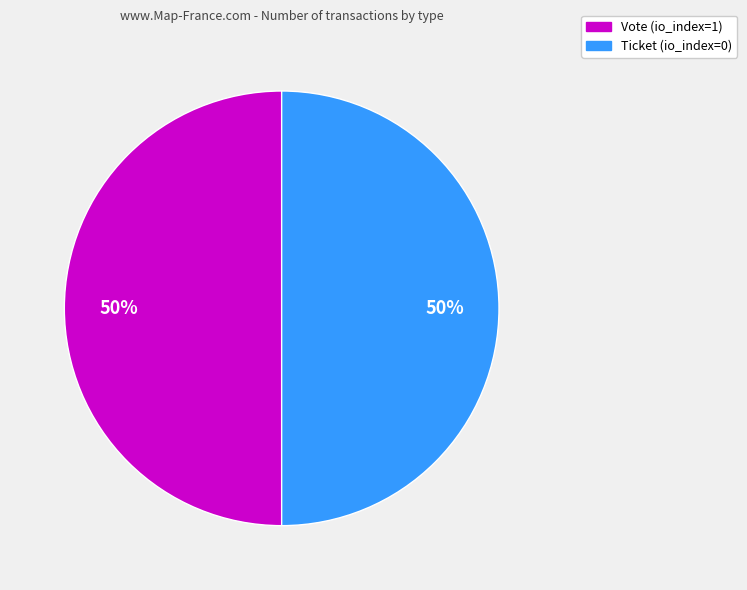

To the nearest percent, what is the average slice percentage?

50%